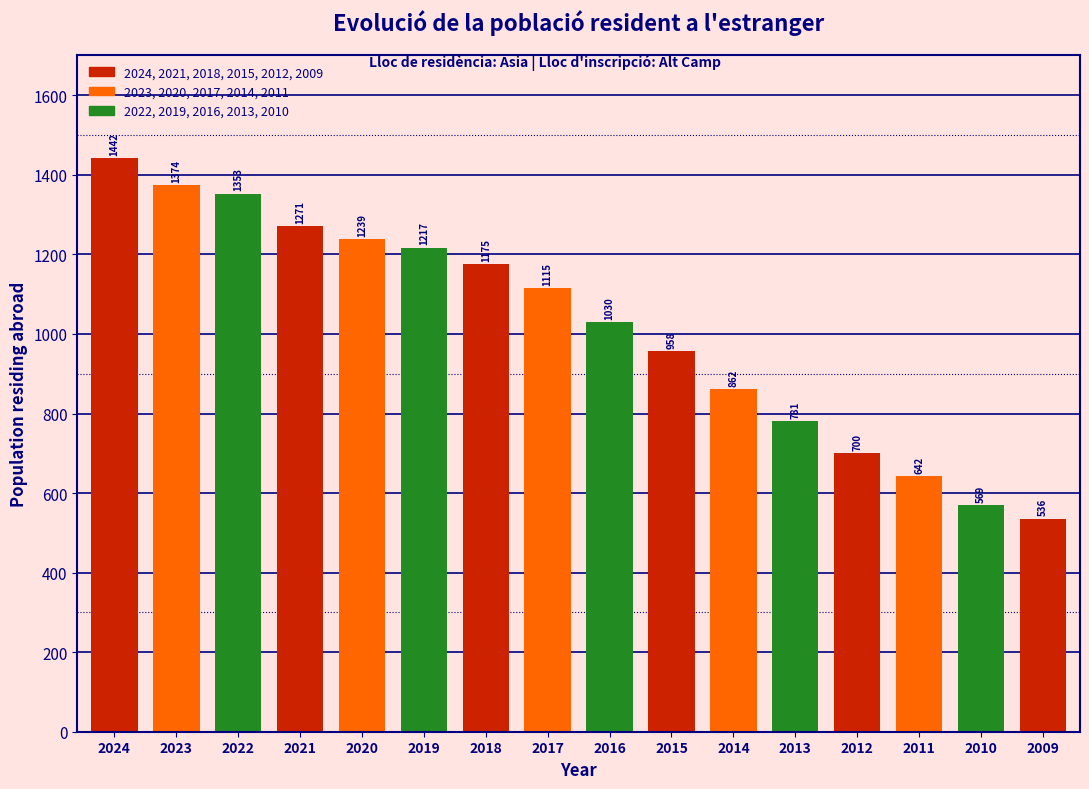

Reading left to right, list all the values displayed in this chart.

2024=1442	2023=1374	2022=1353	2021=1271	2020=1239	2019=1217	2018=1175	2017=1115	2016=1030	2015=958	2014=862	2013=781	2012=700	2011=642	2010=569	2009=536